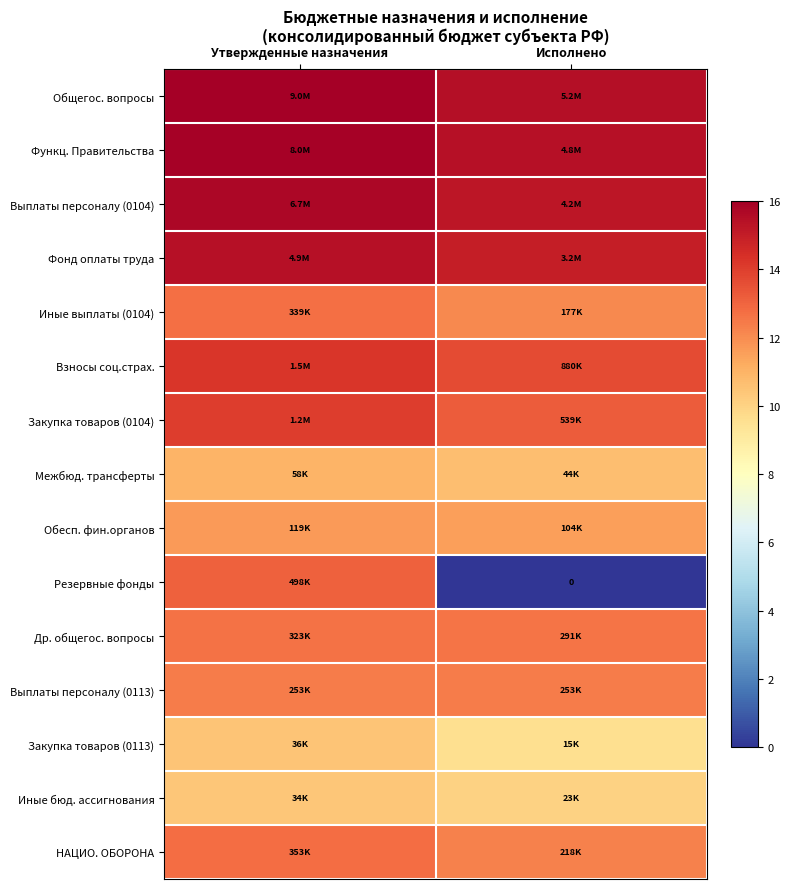

At which category is the sum across all series the highest?

Утвержденные назначения